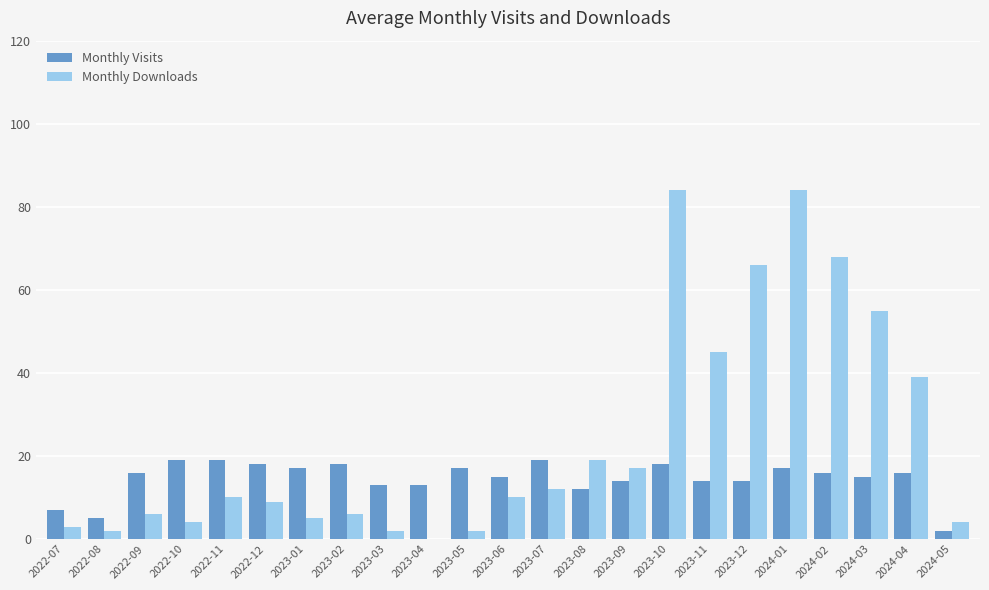

Which series changed the most between 2023-06 and 2023-07?

Monthly Visits